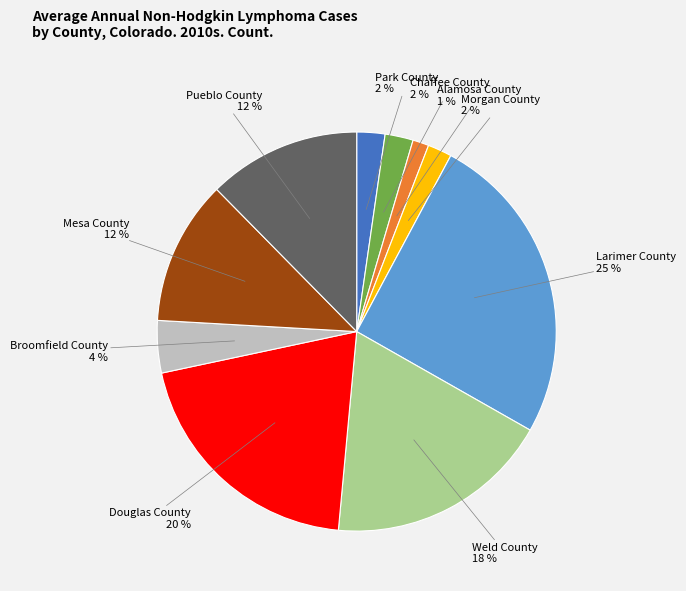

Is there any slice that represents more than half of the pie?

No